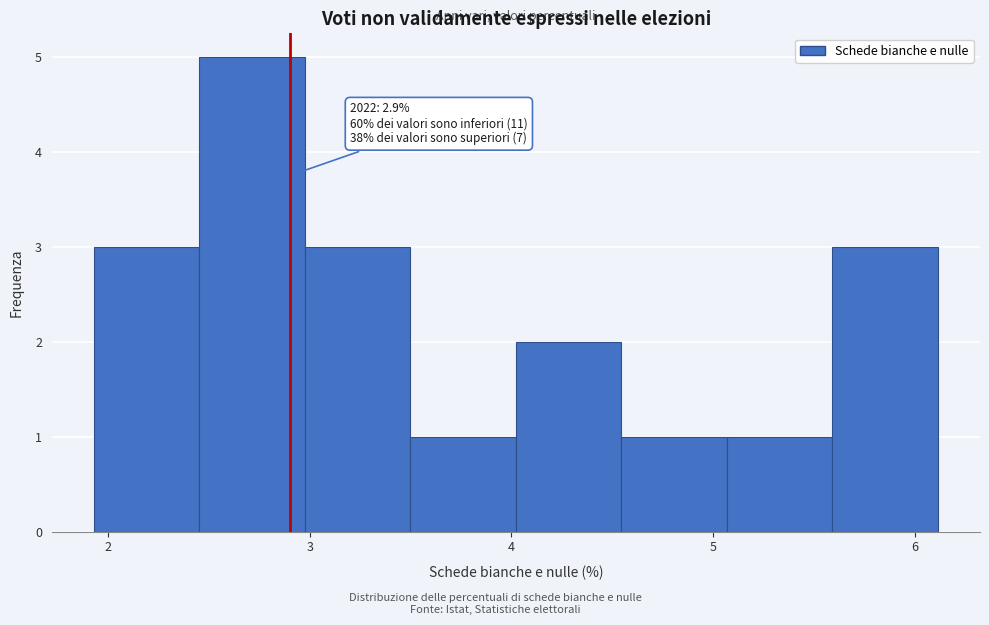

Over which range of the x-axis is the bar tallest?

2.5 to 3.0